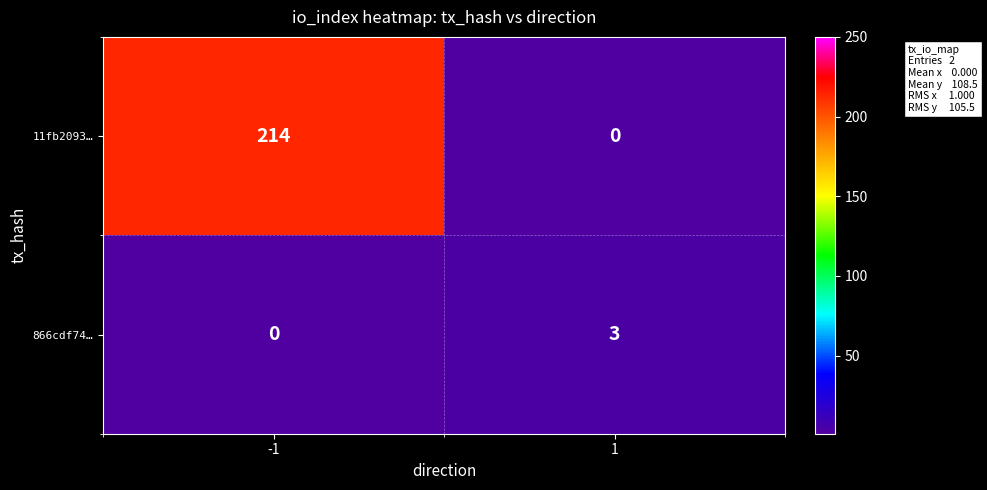

What is the spread (max minus min) of values at 1?

3